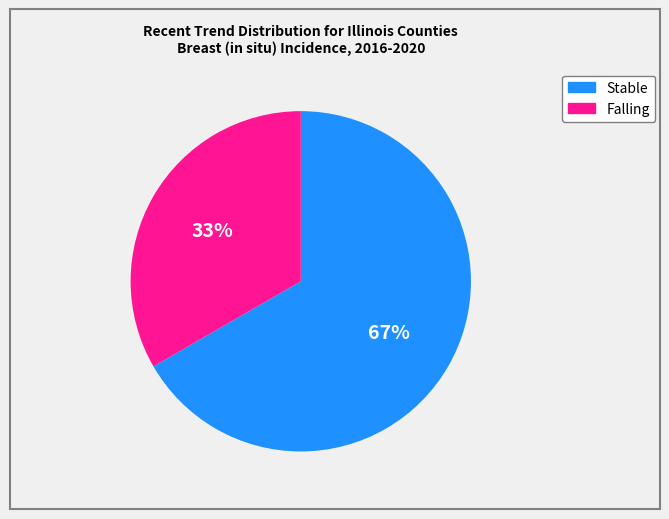

To the nearest percent, what is the average slice percentage?

50%